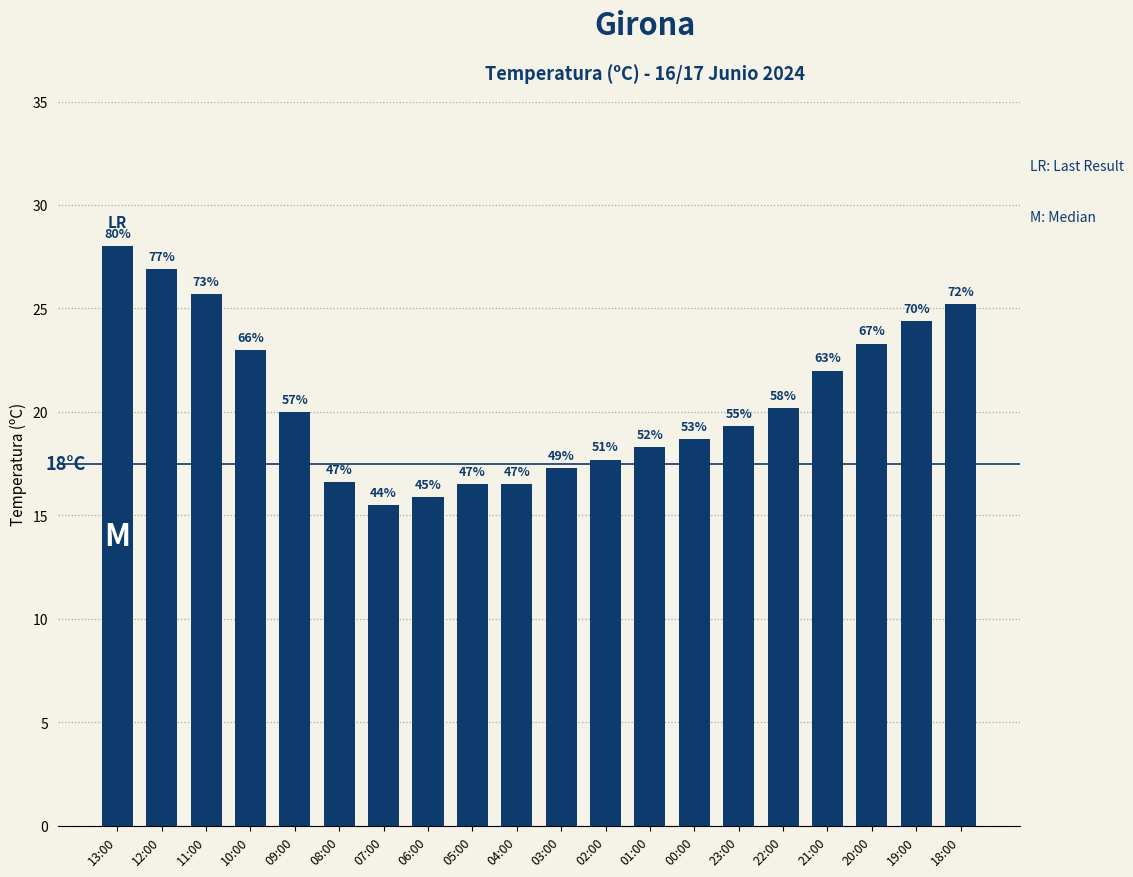

Are the bars horizontal?

No